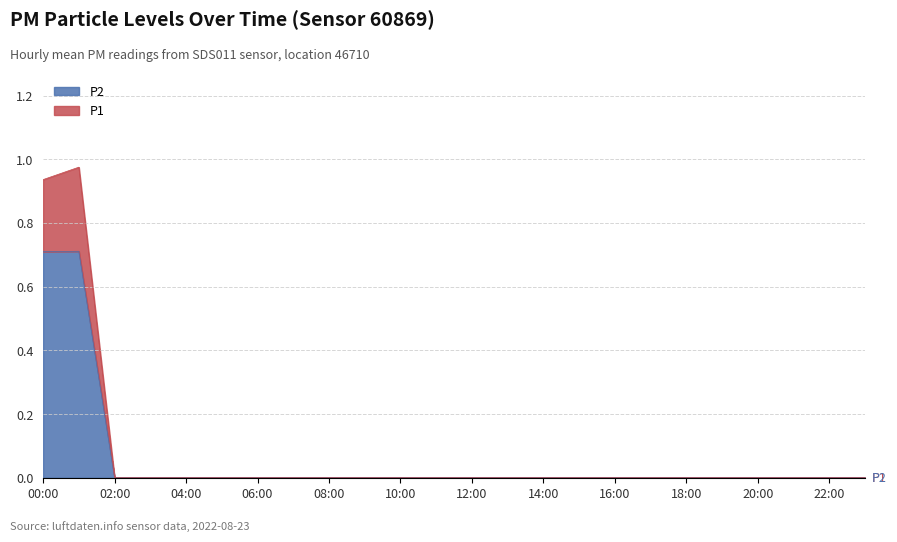

True or false: P2 has a value of -0.4 at 08:00.

False